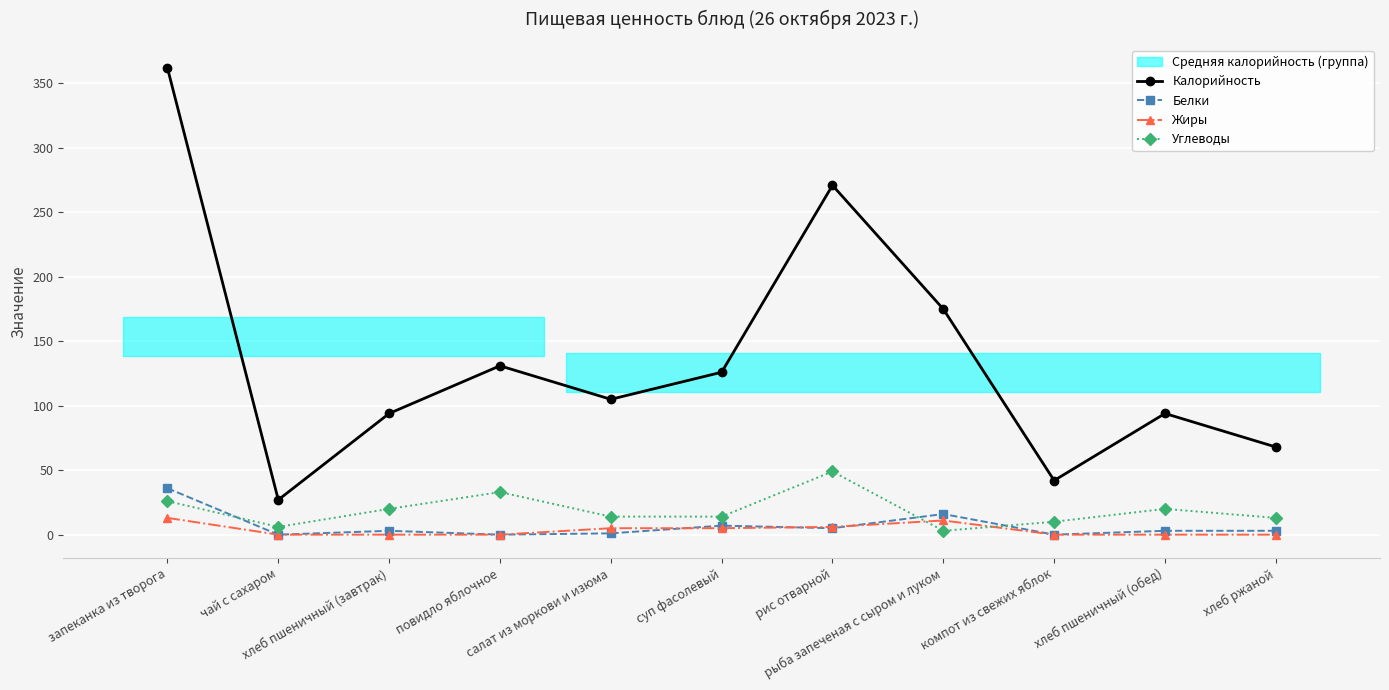

True or false: Калорийность and Углеводы intersect in this chart.

False